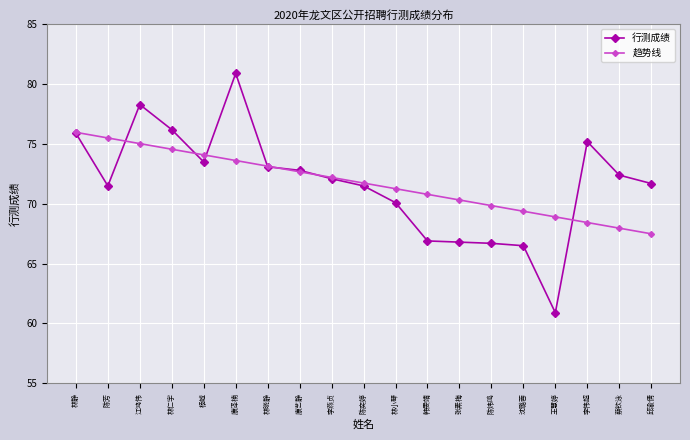

What is the value of the 趋势线 point at the 9th from the left?

72.2